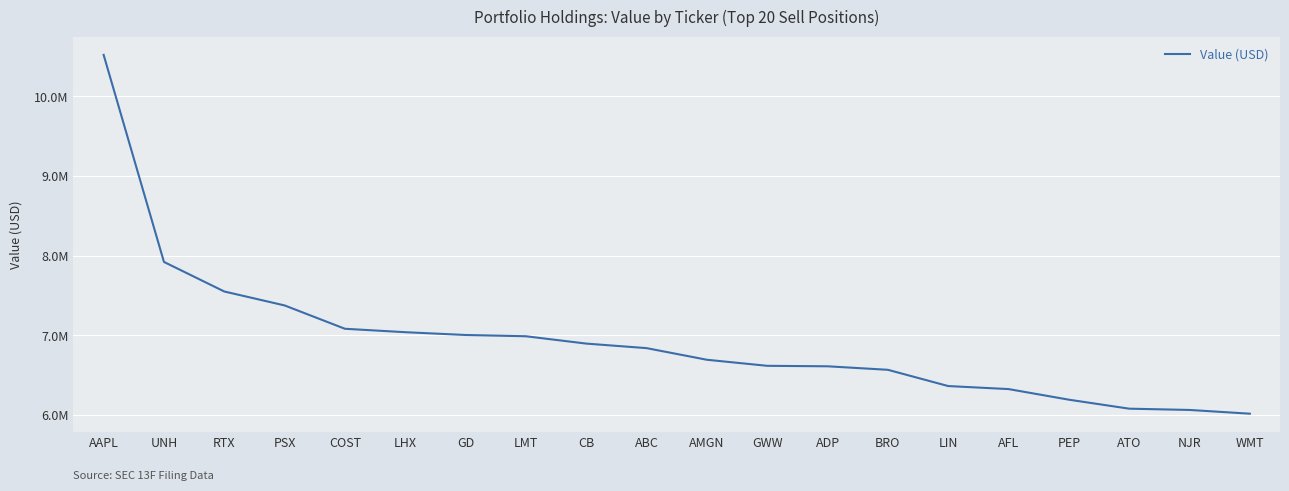

At which label is the value closest to 8269000?

UNH